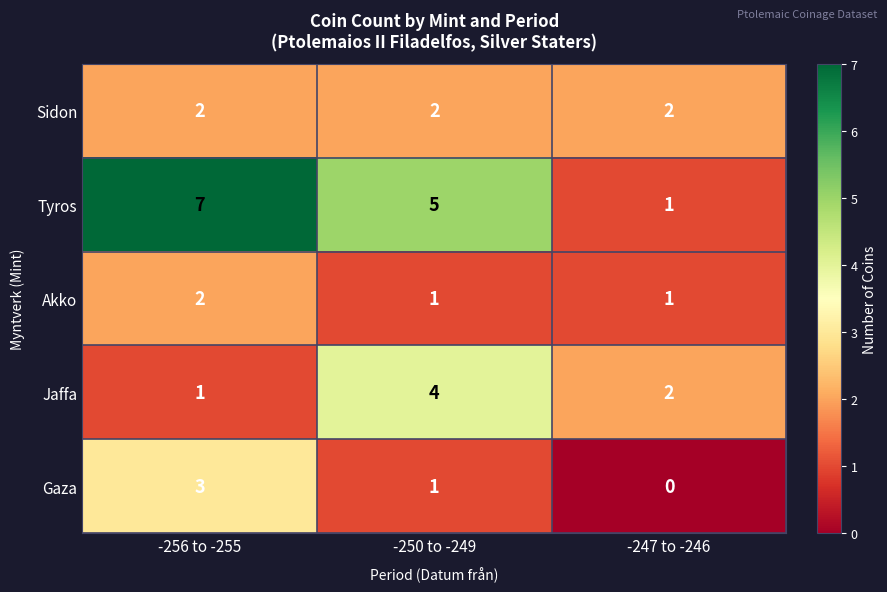

At which label does Gaza reach its minimum?

-247 to -246